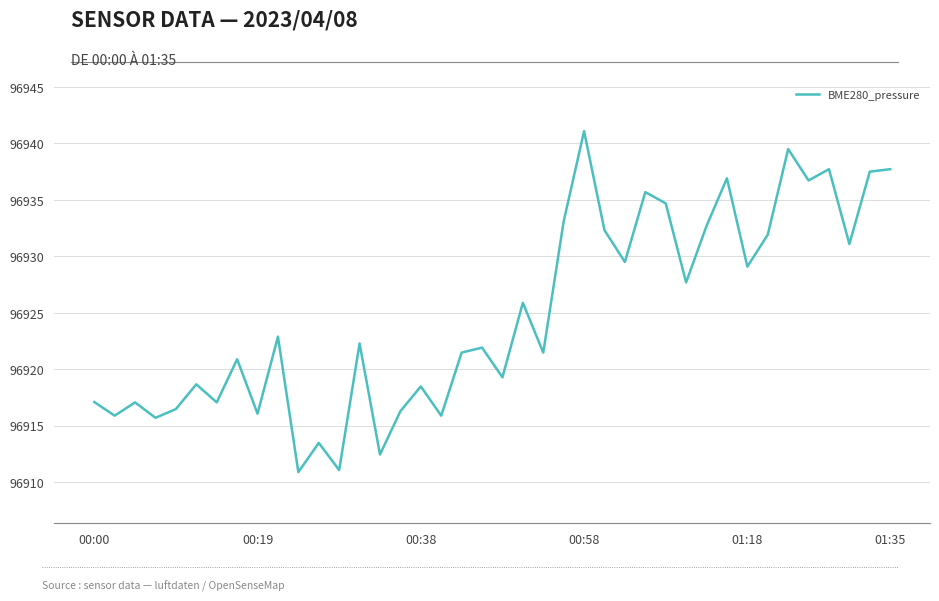

What is the minimum value shown in the chart?

96910.9